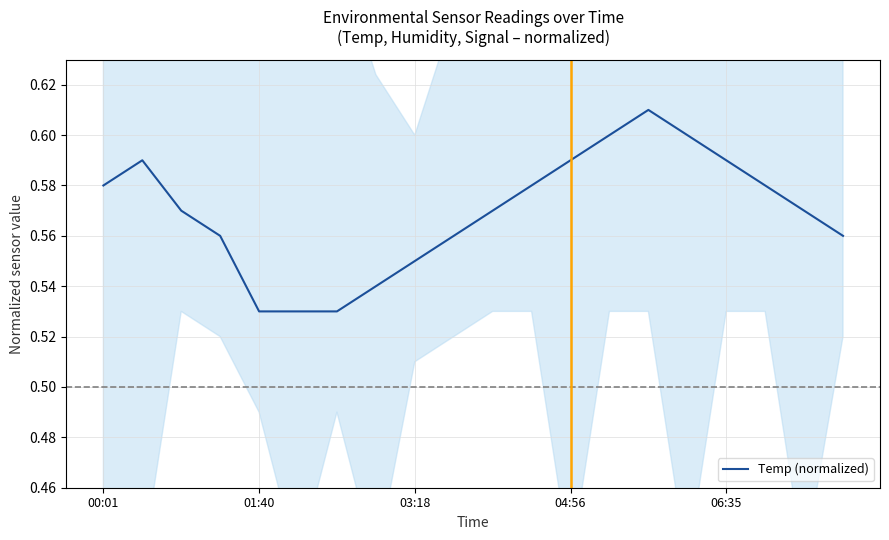

Reading right to left, extract all data points from this chart.

0.6	0.6	0.6	0.6	0.6	0.6	0.6	0.6	0.6	0.6	0.6	0.5	0.5	0.5	0.5	0.5	0.6	0.6	0.6	0.6